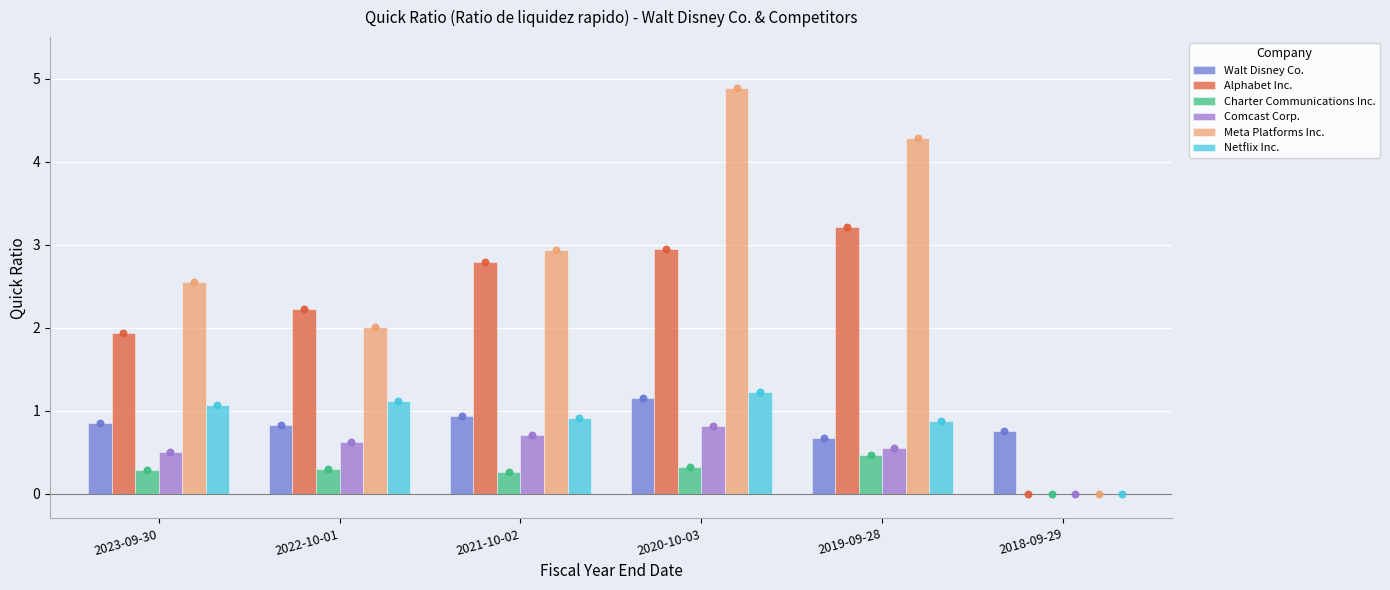

Which series reaches the minimum Y coordinate?

Alphabet Inc.